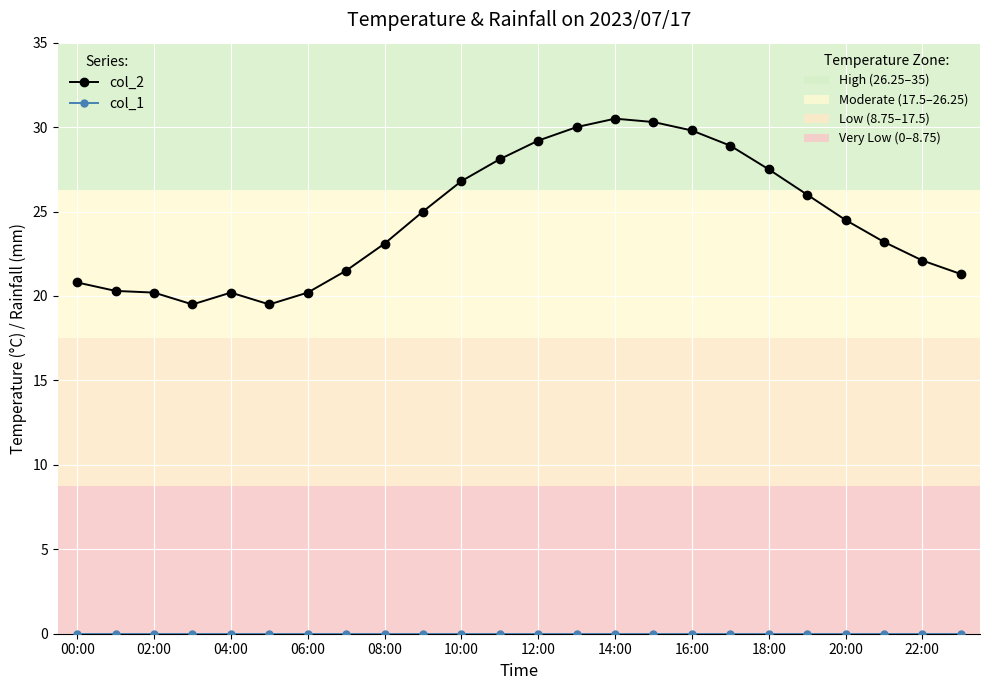

What is the greatest value displayed?

30.5